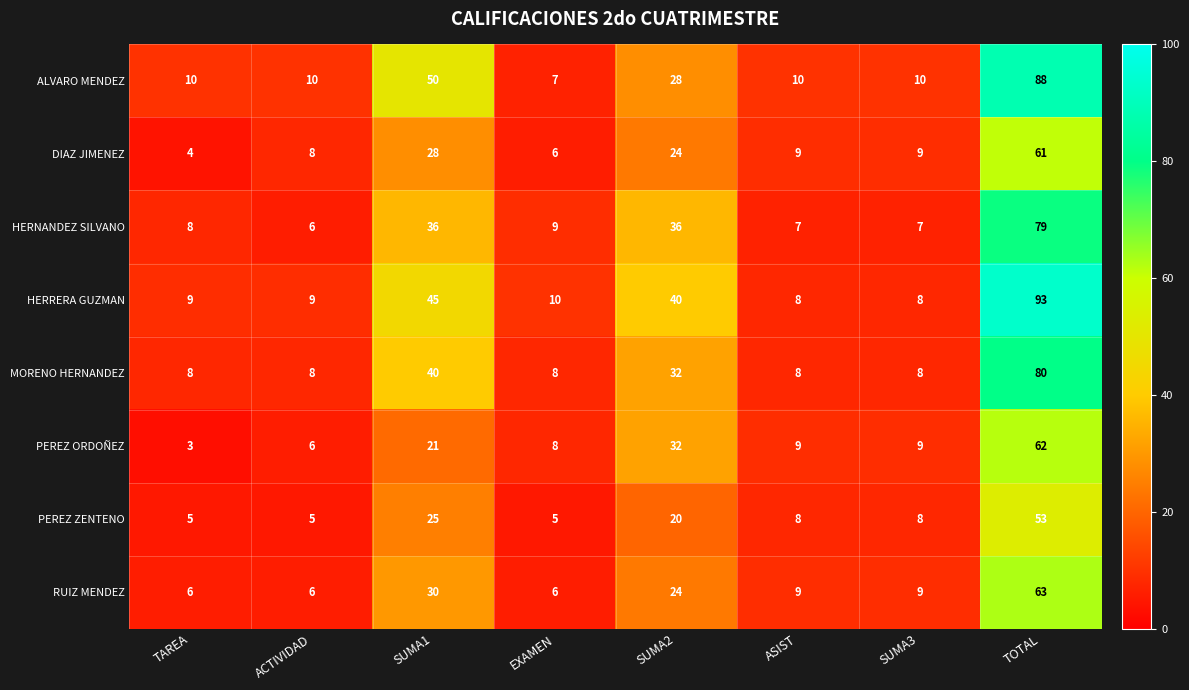

Is it true that HERNANDEZ SILVANO equals 23 at SUMA2?

False